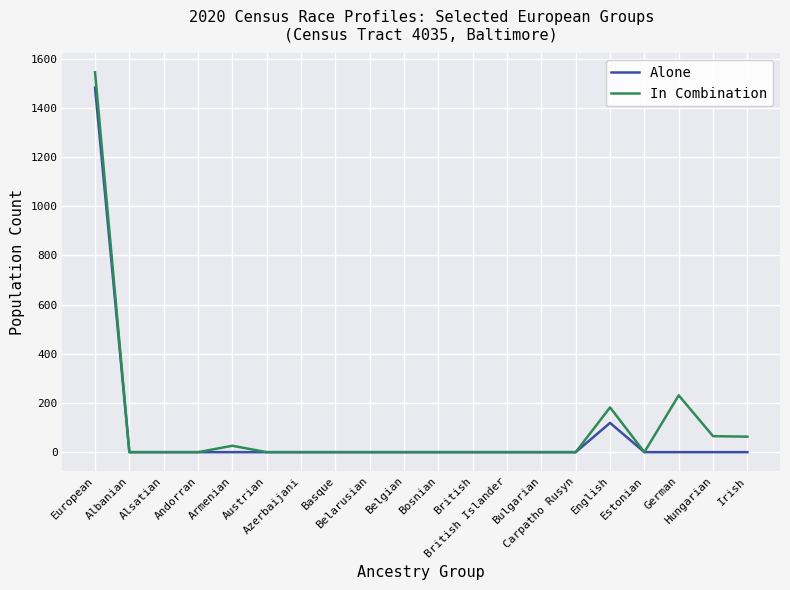

True or false: Alone has a value of 1483 at European.

True